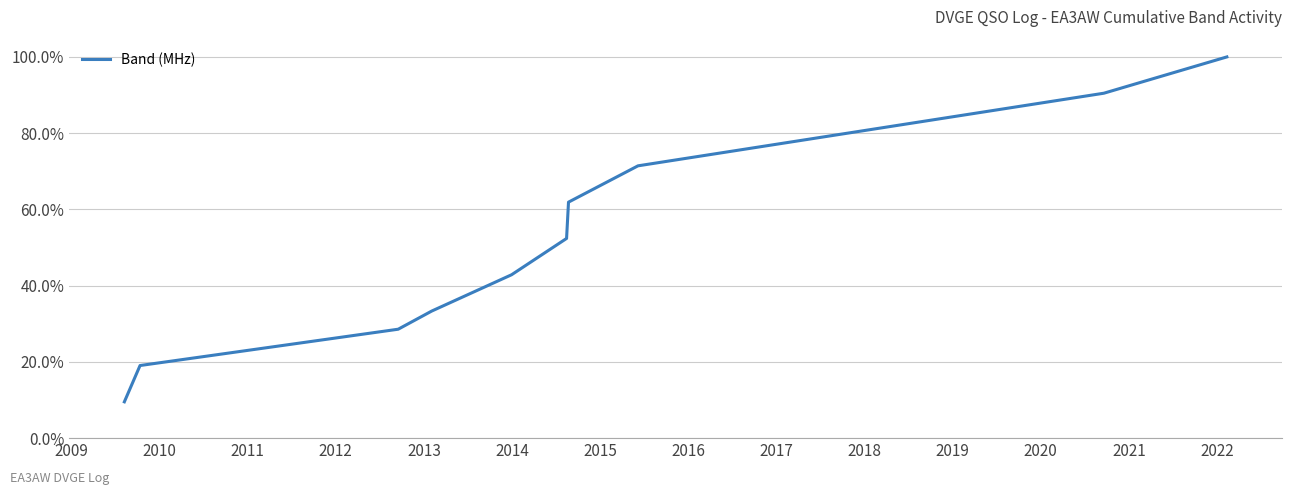

Is this an area chart (filled region under the line)?

No